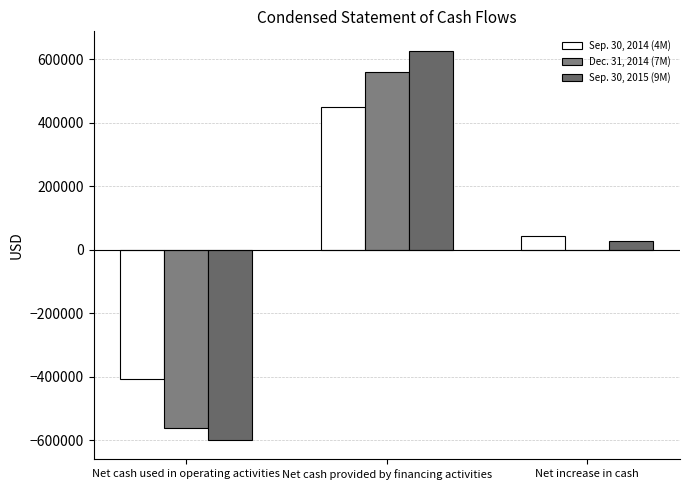

Rank the series at Net increase in cash from highest to lowest value.

Sep. 30, 2014 (4M), Sep. 30, 2015 (9M), Dec. 31, 2014 (7M)